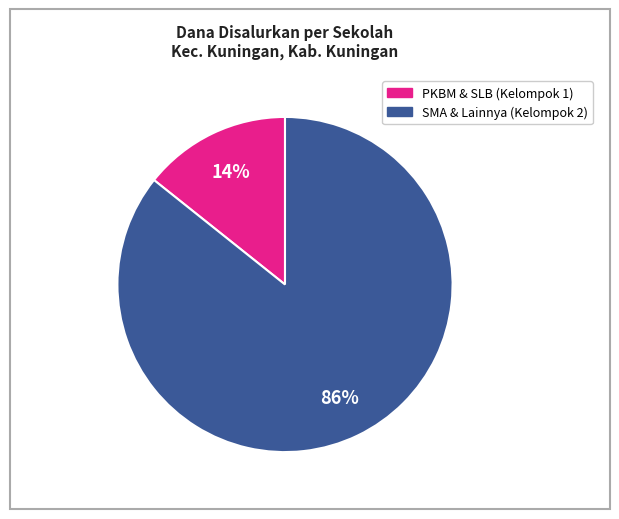

How many segments does this pie chart have?

2